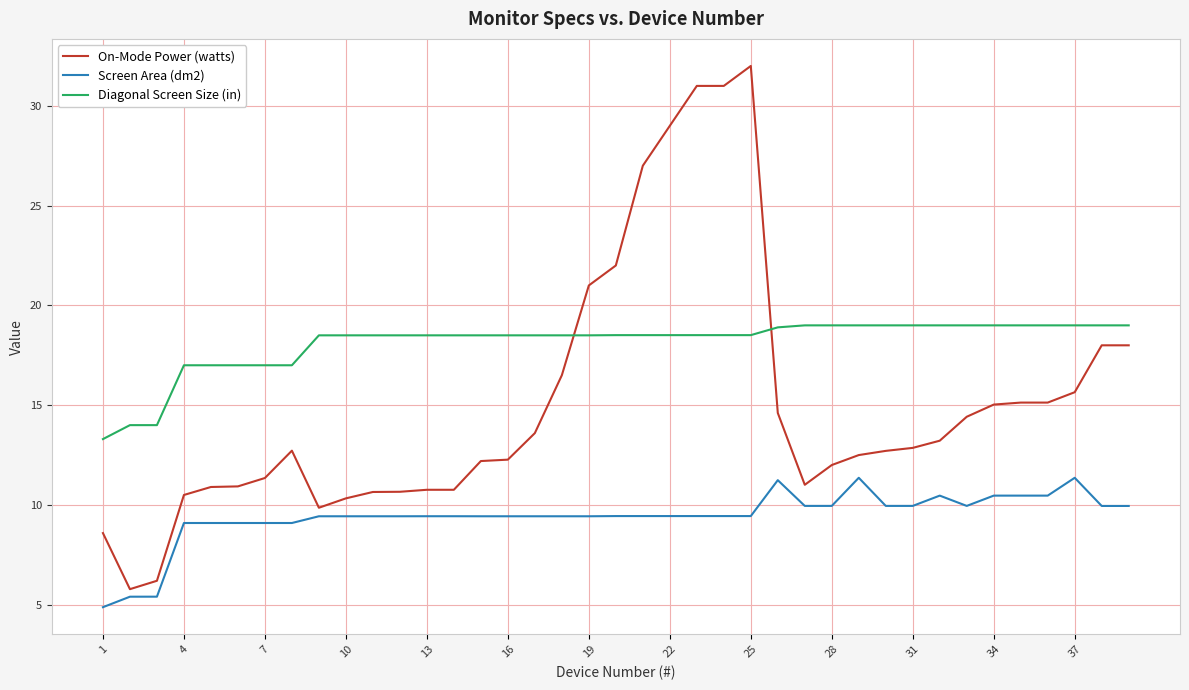

What is the maximum value shown in the chart?

32.0